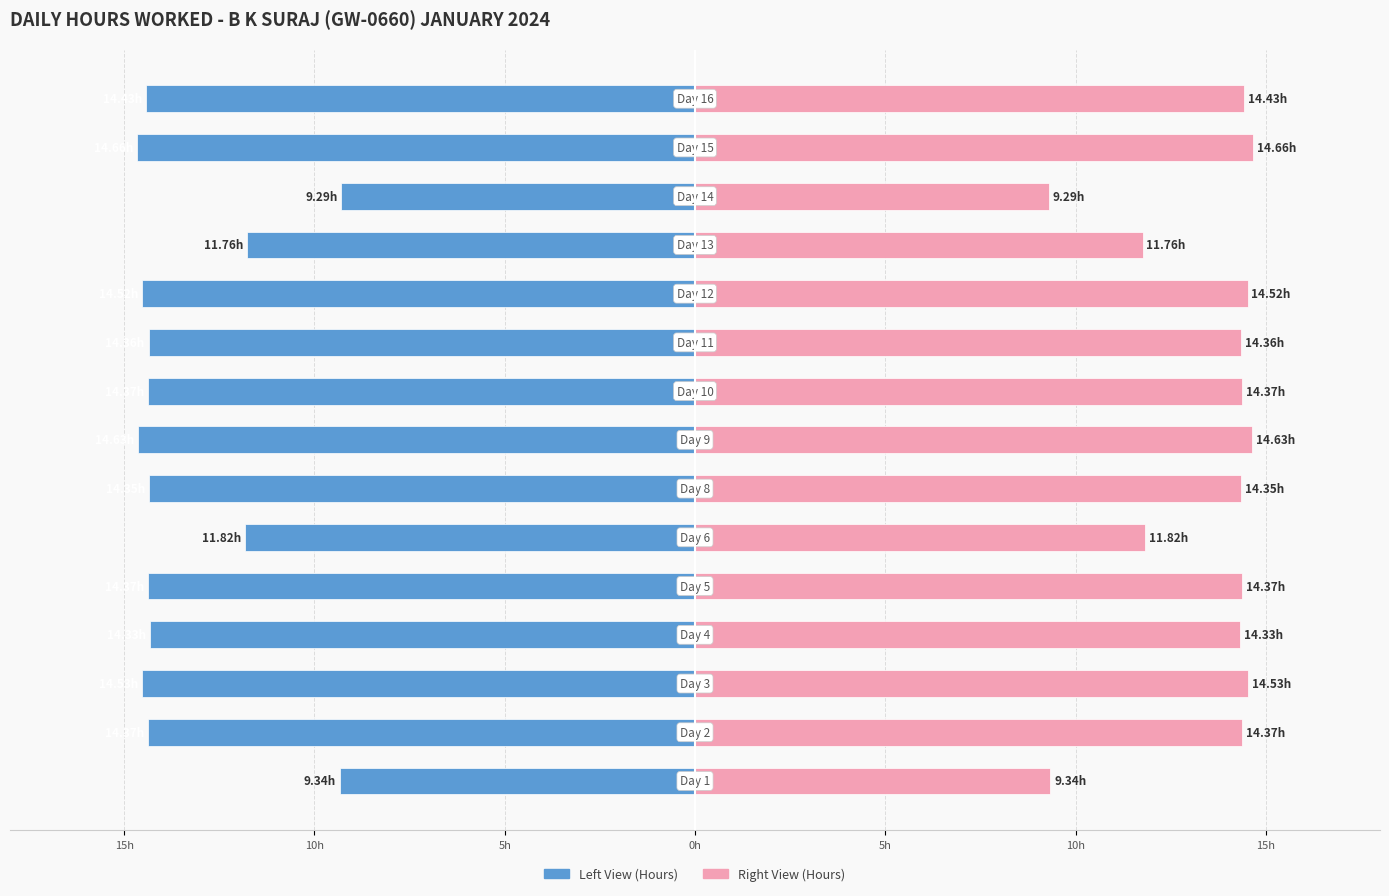

What is the greatest value displayed?

14.7